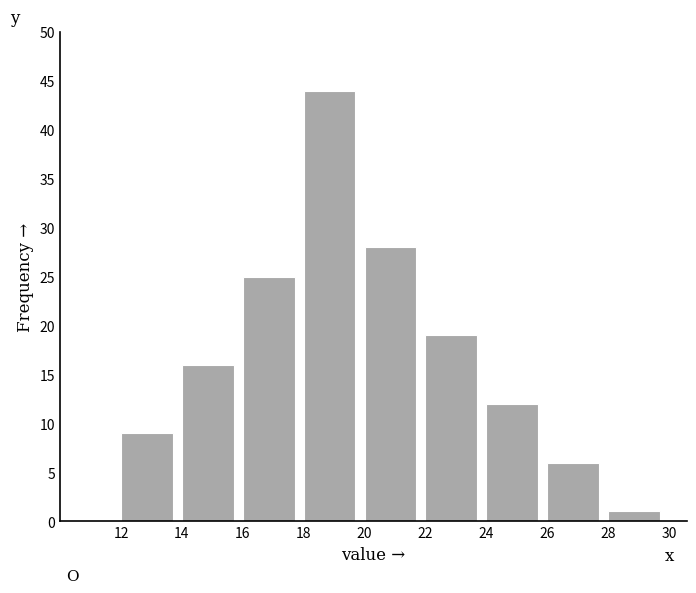

Which range on the x-axis has the tallest bar?

18 to 20